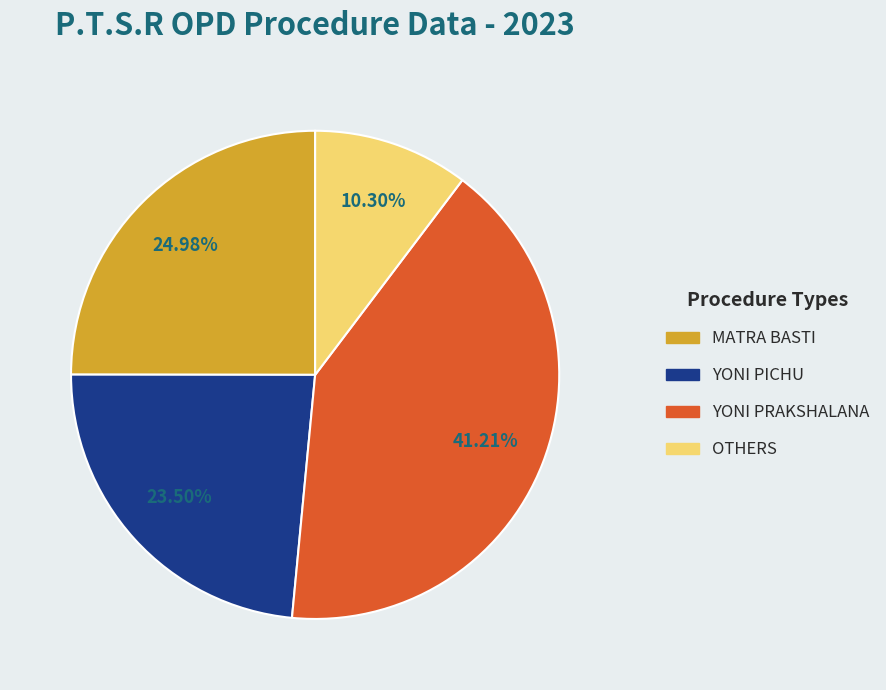

Does YONI PRAKSHALANA account for over 50% of the chart?

No